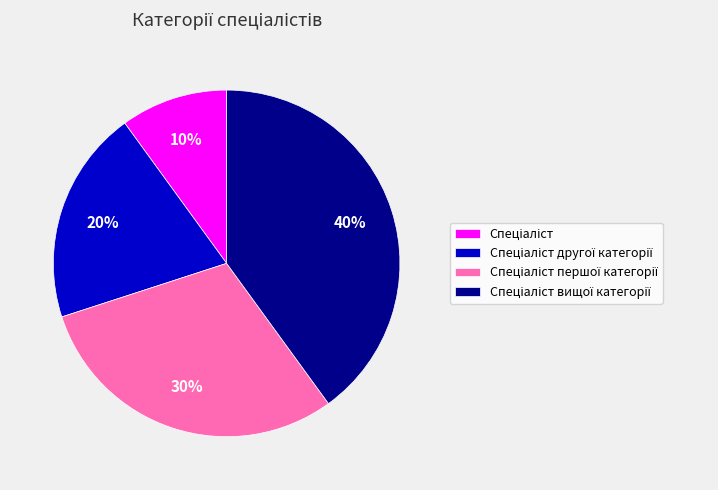

To the nearest percent, what is the average slice percentage?

25%